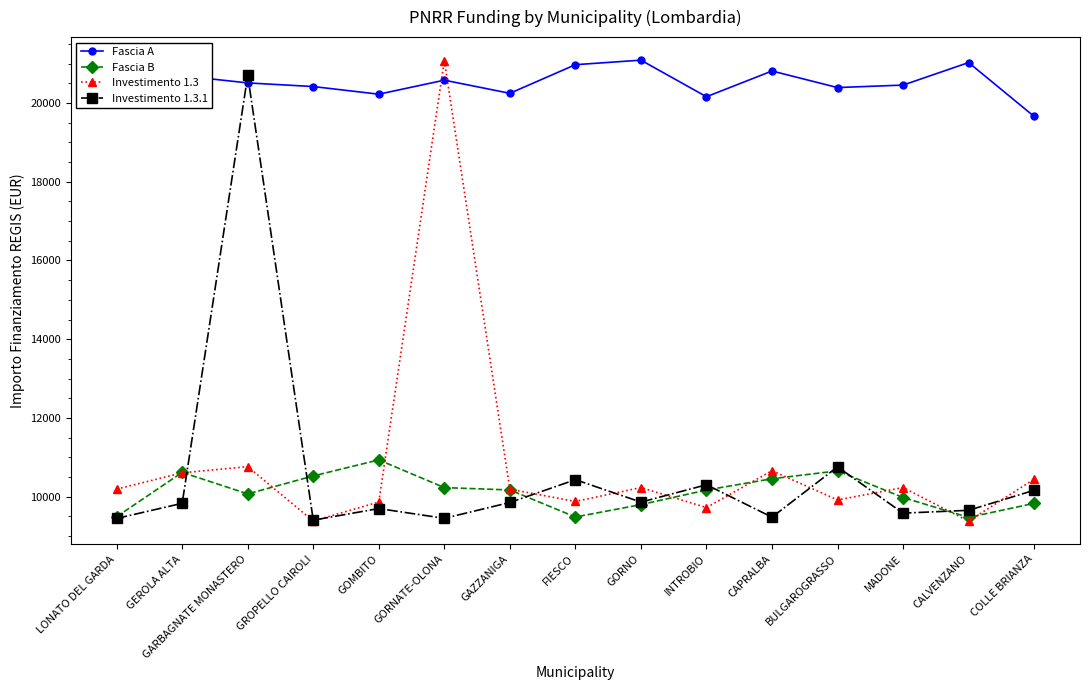

What is the value of the Investimento 1.3 point at the 9th from the left?

10234.7